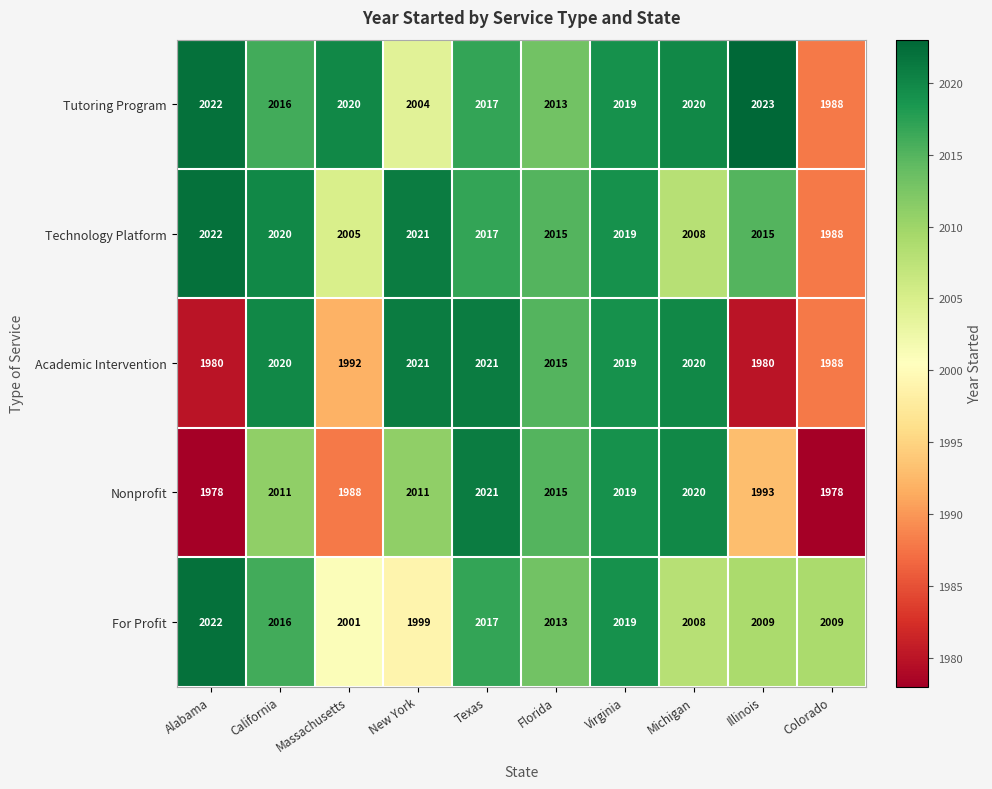

What is the sum of the For Profit values at New York and Florida?

4012